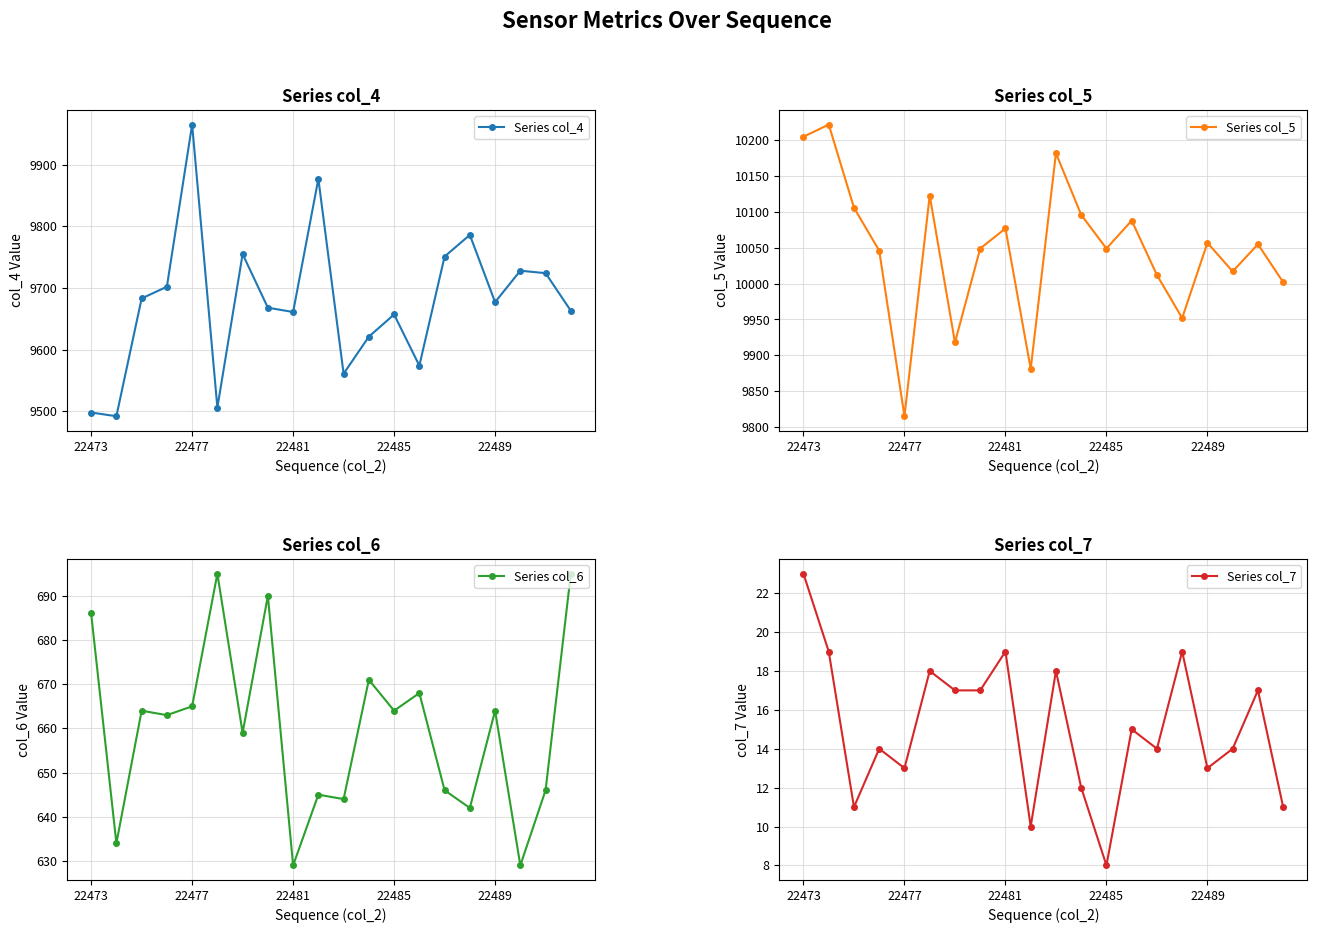

What is the value of the Series col_6 point at the 20th from the left?

695